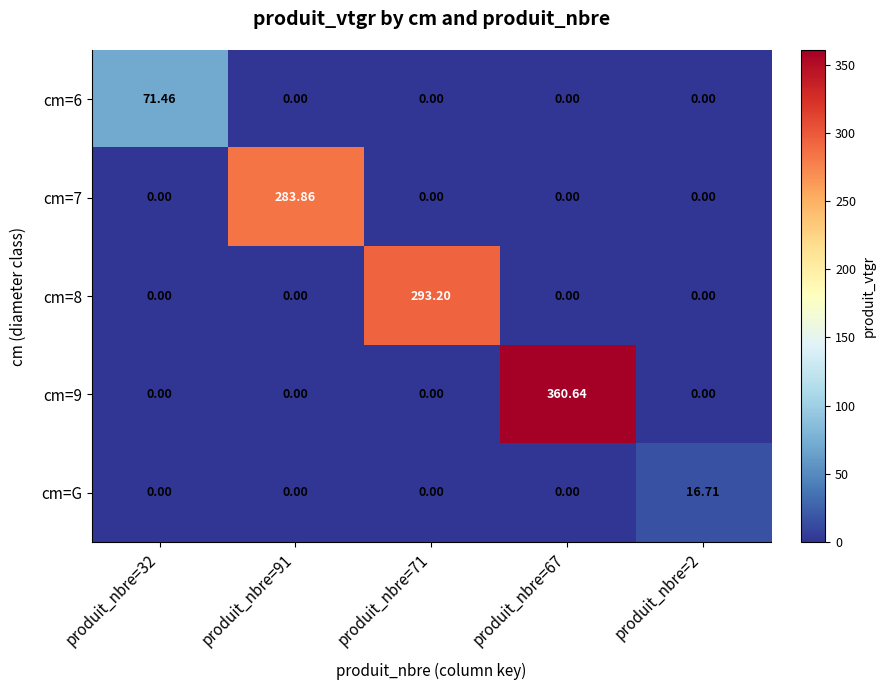

Reading right to left, what are all the values shown in this chart?

cm=6: produit_nbre=2=0.0	produit_nbre=67=0.0	produit_nbre=71=0.0	produit_nbre=91=0.0	produit_nbre=32=71.5
cm=7: produit_nbre=2=0.0	produit_nbre=67=0.0	produit_nbre=71=0.0	produit_nbre=91=283.9	produit_nbre=32=0.0
cm=8: produit_nbre=2=0.0	produit_nbre=67=0.0	produit_nbre=71=293.2	produit_nbre=91=0.0	produit_nbre=32=0.0
cm=9: produit_nbre=2=0.0	produit_nbre=67=360.6	produit_nbre=71=0.0	produit_nbre=91=0.0	produit_nbre=32=0.0
cm=G: produit_nbre=2=16.7	produit_nbre=67=0.0	produit_nbre=71=0.0	produit_nbre=91=0.0	produit_nbre=32=0.0